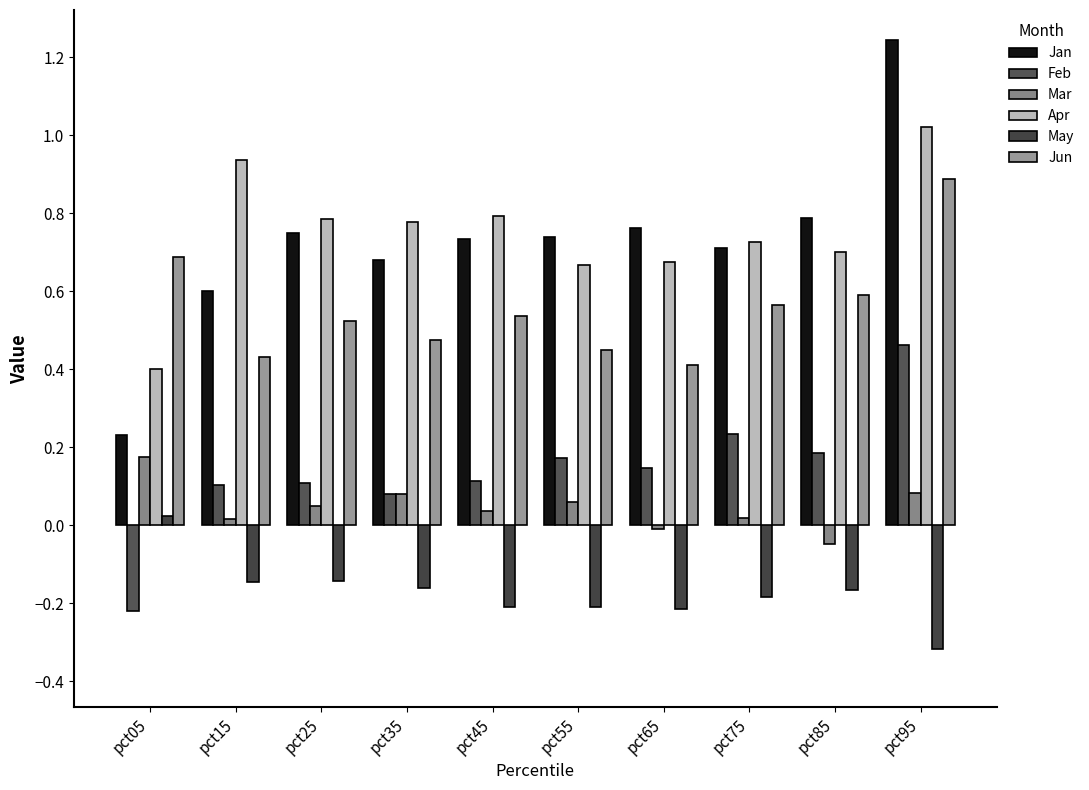

What are all the series names shown in the legend?

Jan, Feb, Mar, Apr, May, Jun